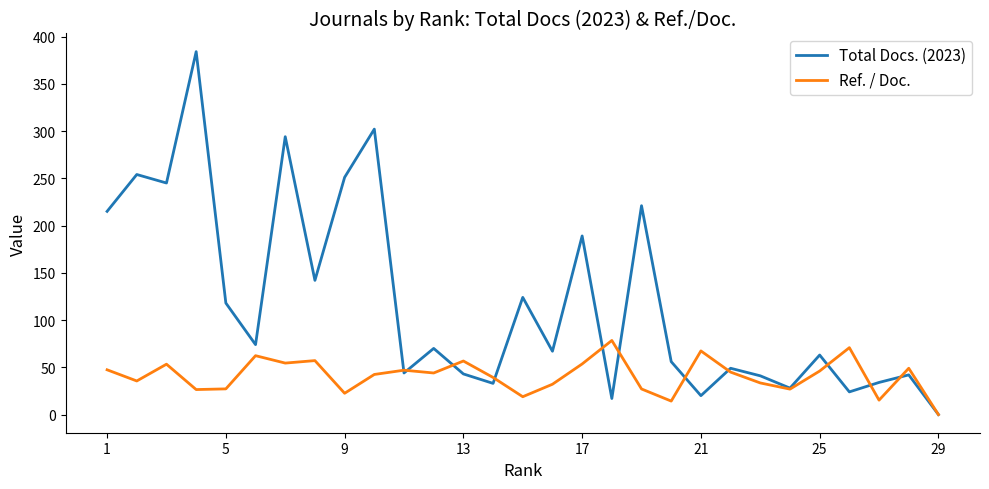

Rank the series by their maximum value, from highest to lowest.

Total Docs. (2023), Ref. / Doc.